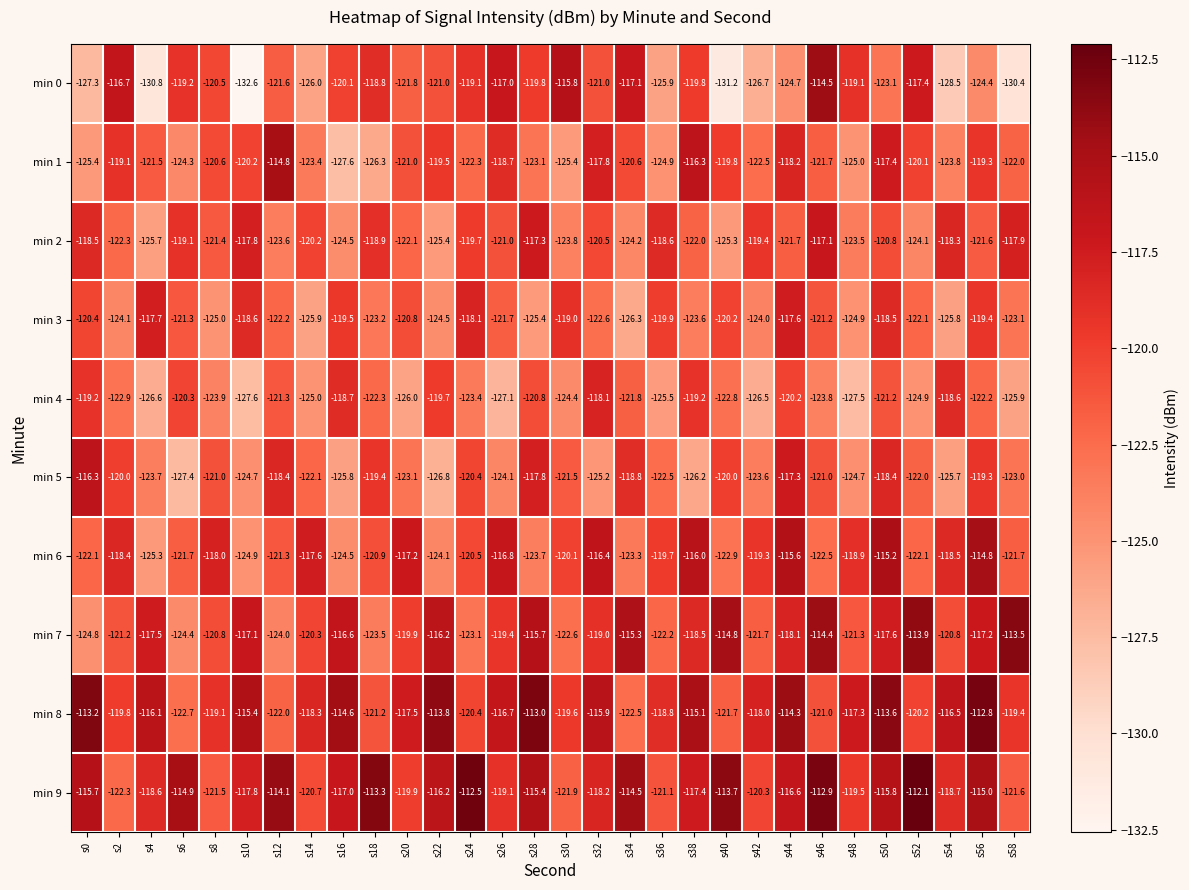

What is the highest value of the min 9 series?

-112.1